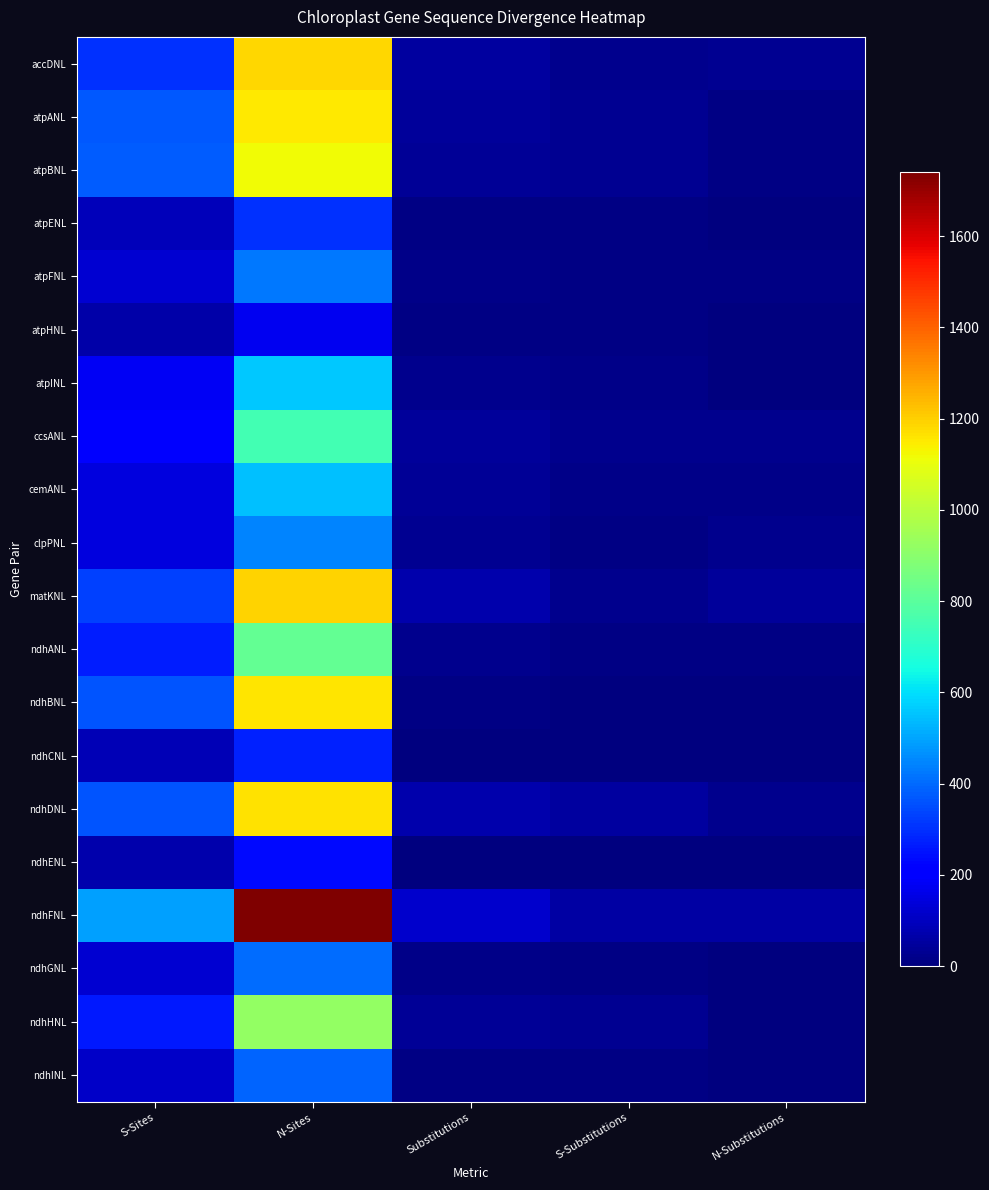

Rank the series at N-Sites from highest to lowest value.

ndhFNL, matKNL, accDNL, ndhDNL, ndhBNL, atpANL, atpBNL, ndhHNL, ndhANL, ccsANL, atpINL, cemANL, clpPNL, atpFNL, ndhGNL, ndhINL, atpENL, ndhCNL, ndhENL, atpHNL